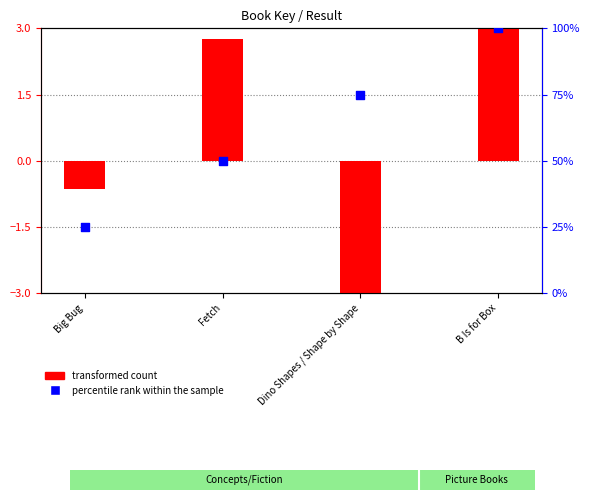

What are all the series names shown in the legend?

transformed count, percentile rank within the sample